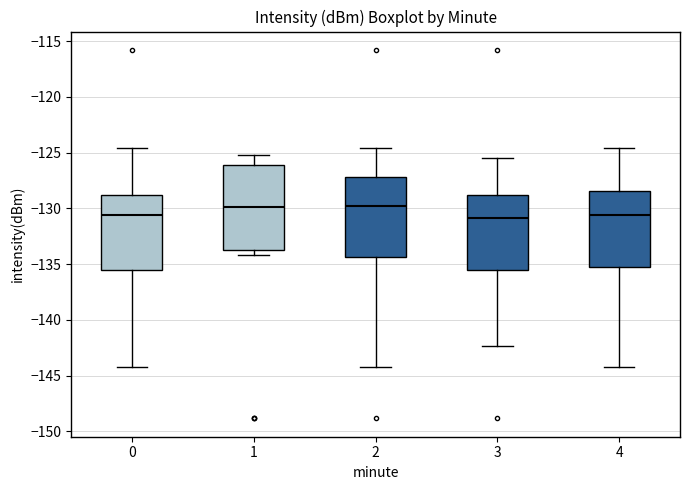

Reading left to right, transcribe this box plot: for each box, give where its median line is, the range the box spans, and where its two whiskers end, as read against the y-axis. The values are not printed on the chart, so give them approximately, as read against the axis.

0: median -130.5, box -135.5 to -129.0, whiskers -144.5 to -124.5
1: median -130.0, box -133.5 to -126.0, whiskers -134.0 to -125.0
2: median -130.0, box -134.5 to -127.0, whiskers -144.5 to -124.5
3: median -131.0, box -135.5 to -129.0, whiskers -142.5 to -125.5
4: median -130.5, box -135.5 to -128.5, whiskers -144.5 to -124.5